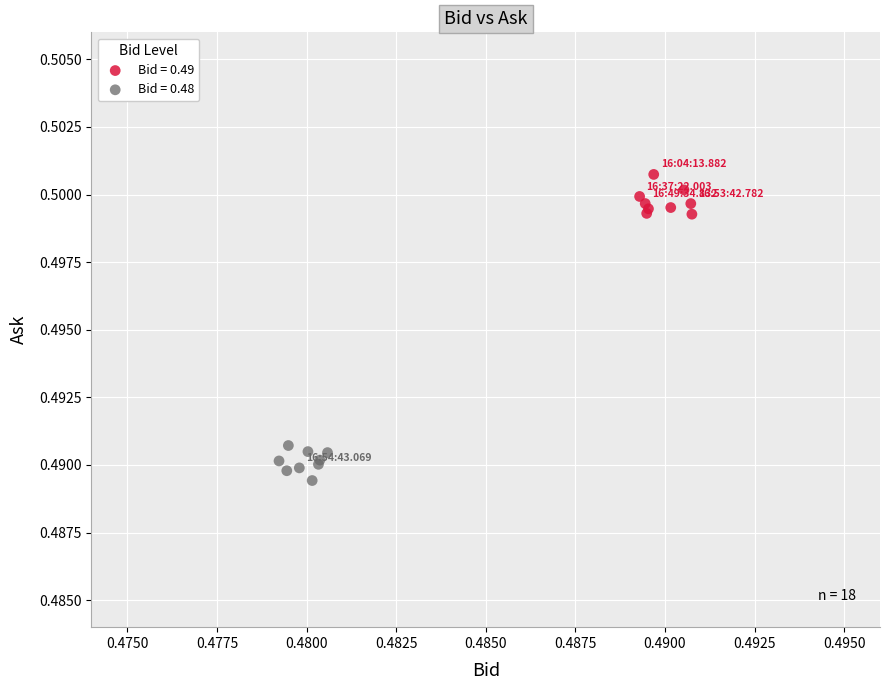

Which series reaches the minimum Y coordinate?

Bid = 0.48